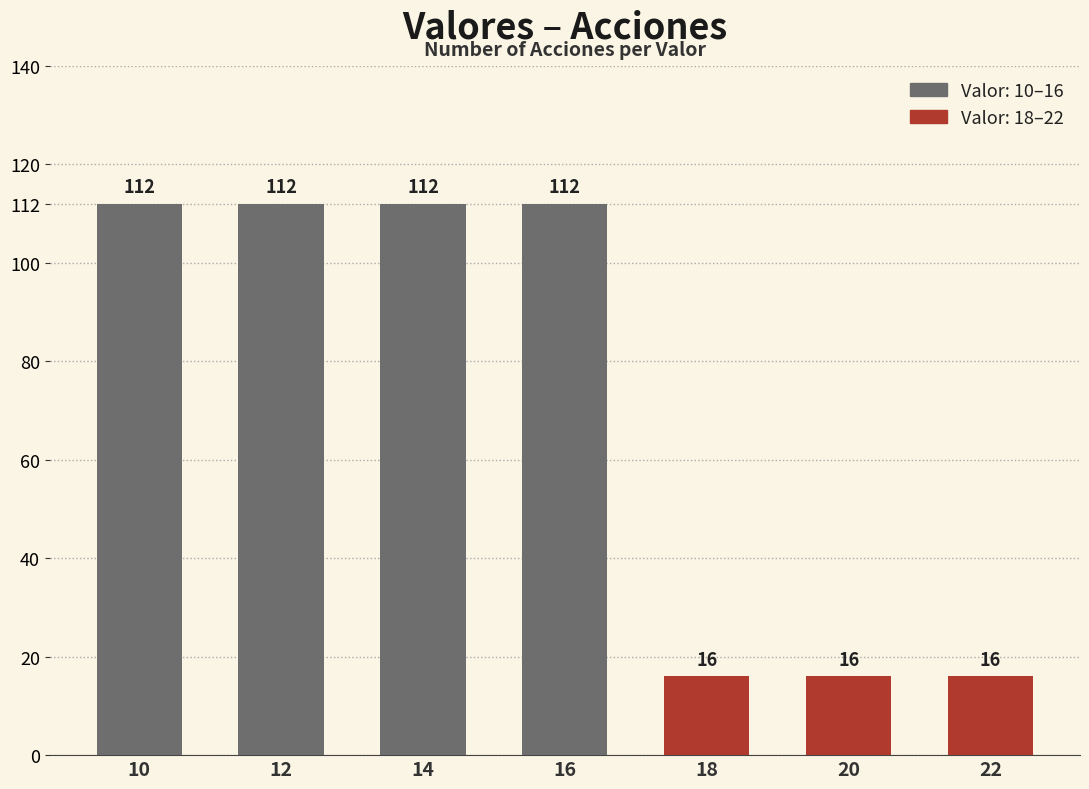

Reading left to right, list all the values displayed in this chart.

10=112	12=112	14=112	16=112	18=16	20=16	22=16